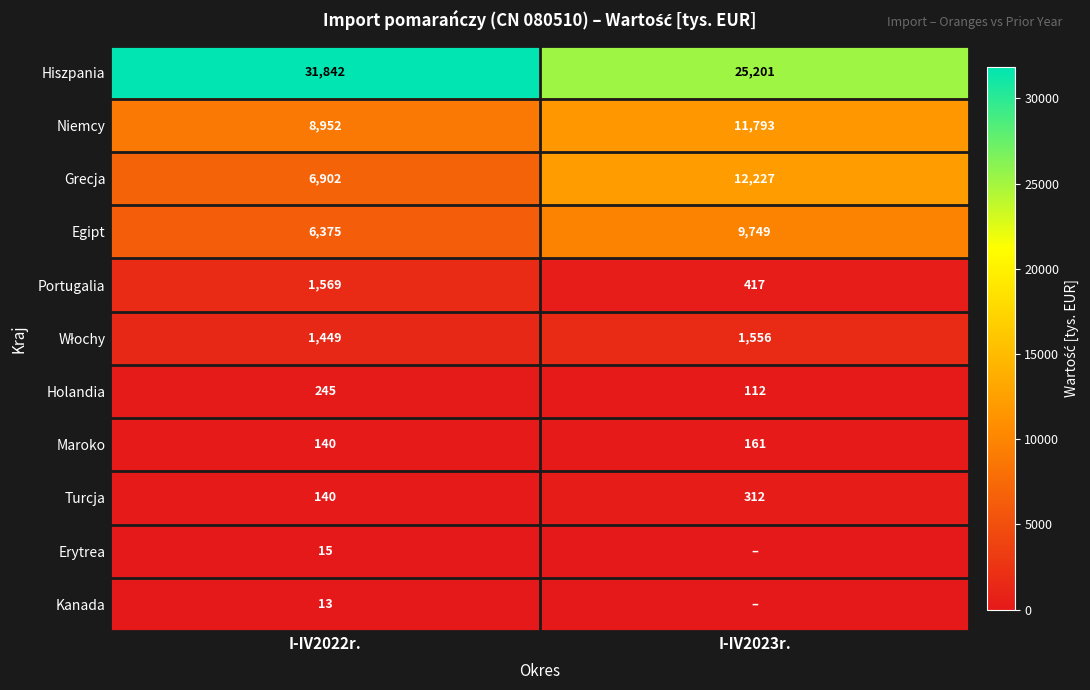

What is the sum of all Maroko values?

301